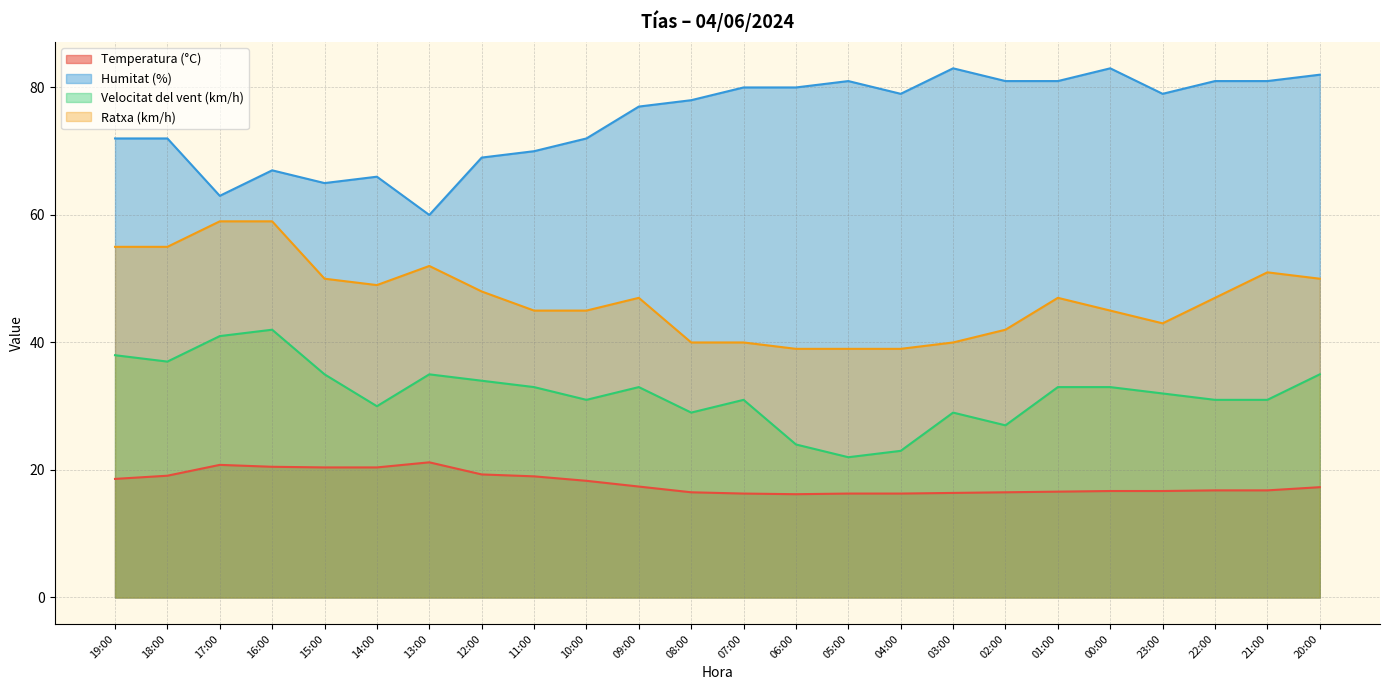

Rank the series by their maximum value, from lowest to highest.

Temperatura (°C), Velocitat del vent (km/h), Ratxa (km/h), Humitat (%)